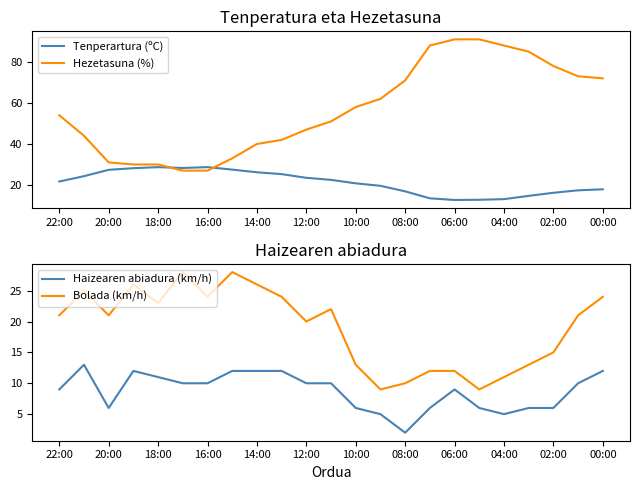

In Tenperartura (ºC), how many points are higher than both neighbors (excluding endpoints)?

2